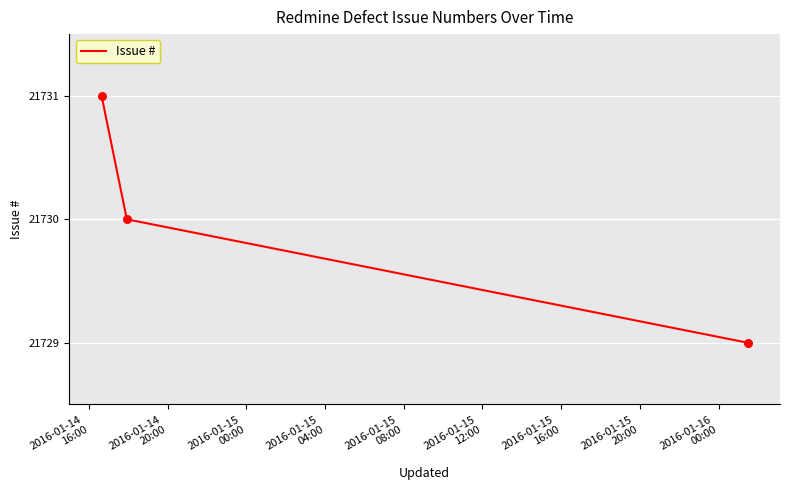

What is the maximum value shown in the chart?

21731